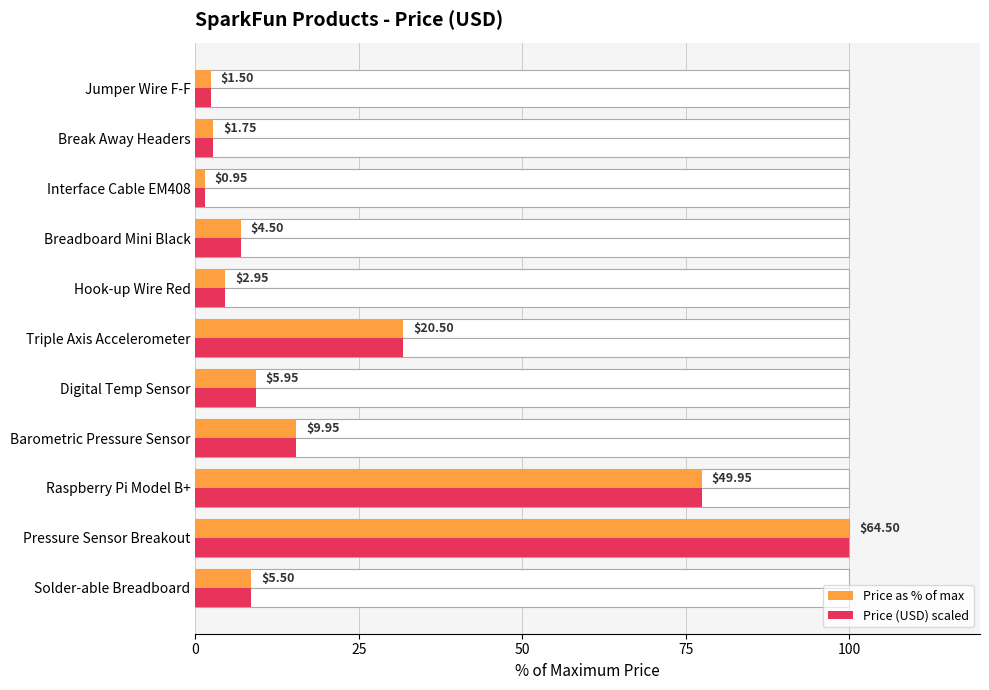

How many groups of bars are there?

11